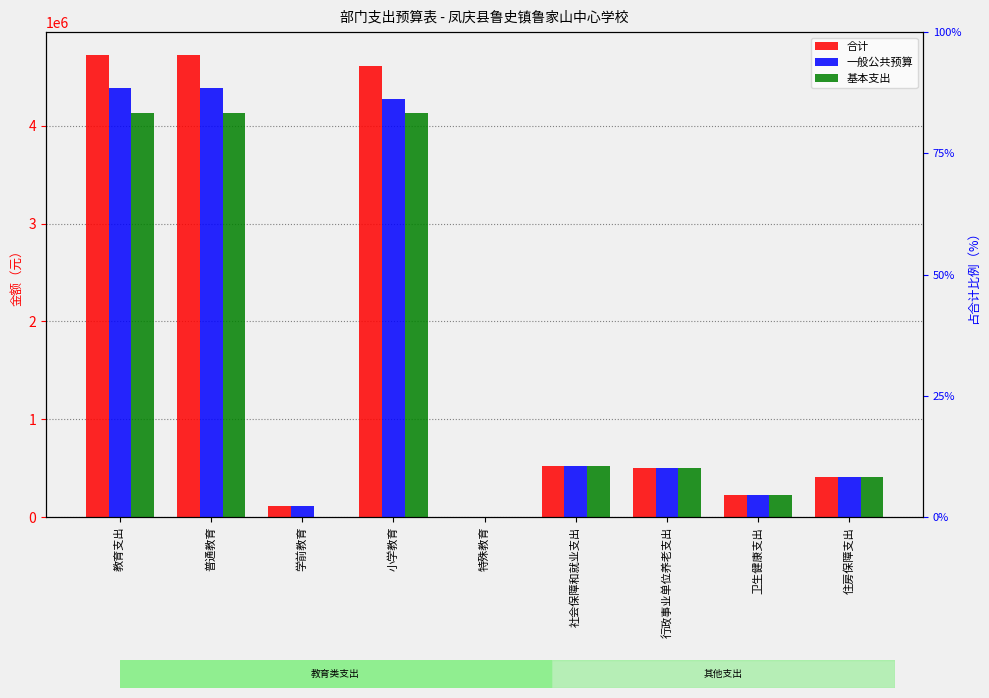

Rank the series by their average value, from highest to lowest.

合计, 一般公共预算, 基本支出